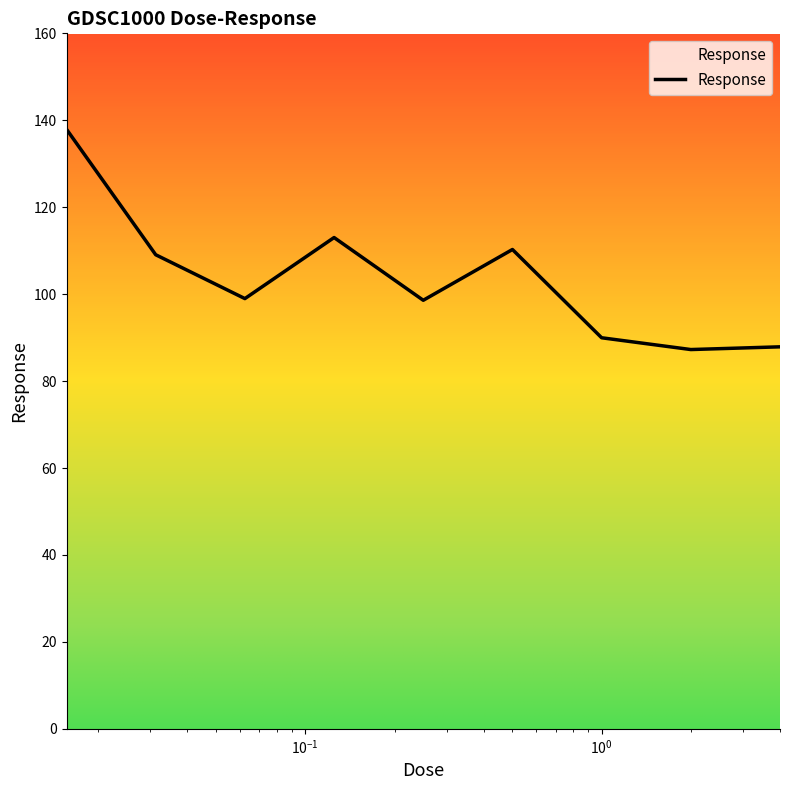

What is the smallest value displayed?

87.3